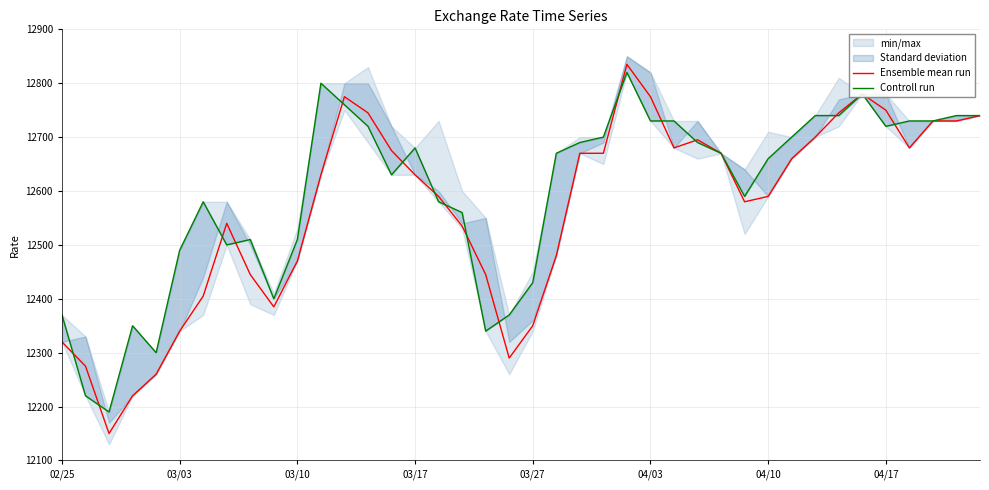

After their last crossing, which series has the higher values: Controll run or Ensemble mean run?

Controll run